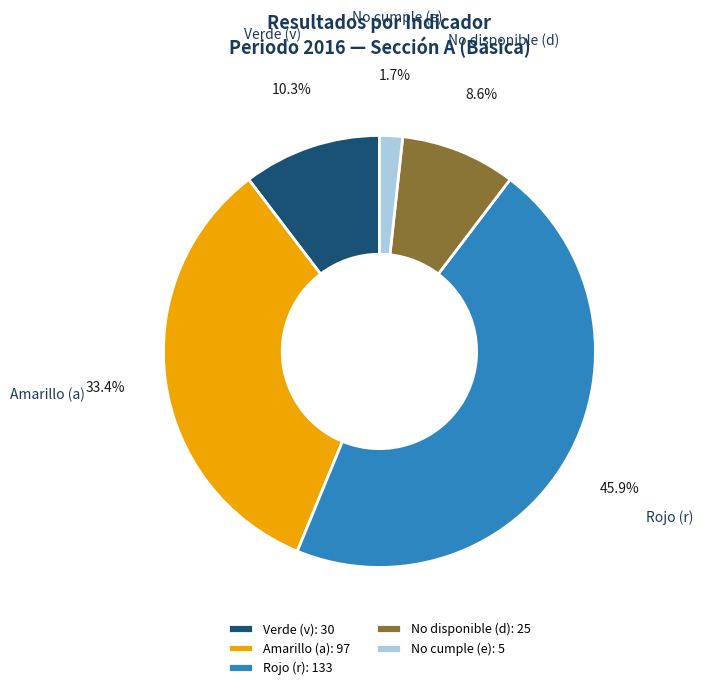

Between Rojo (r) and Verde (v), which is larger?

Rojo (r)